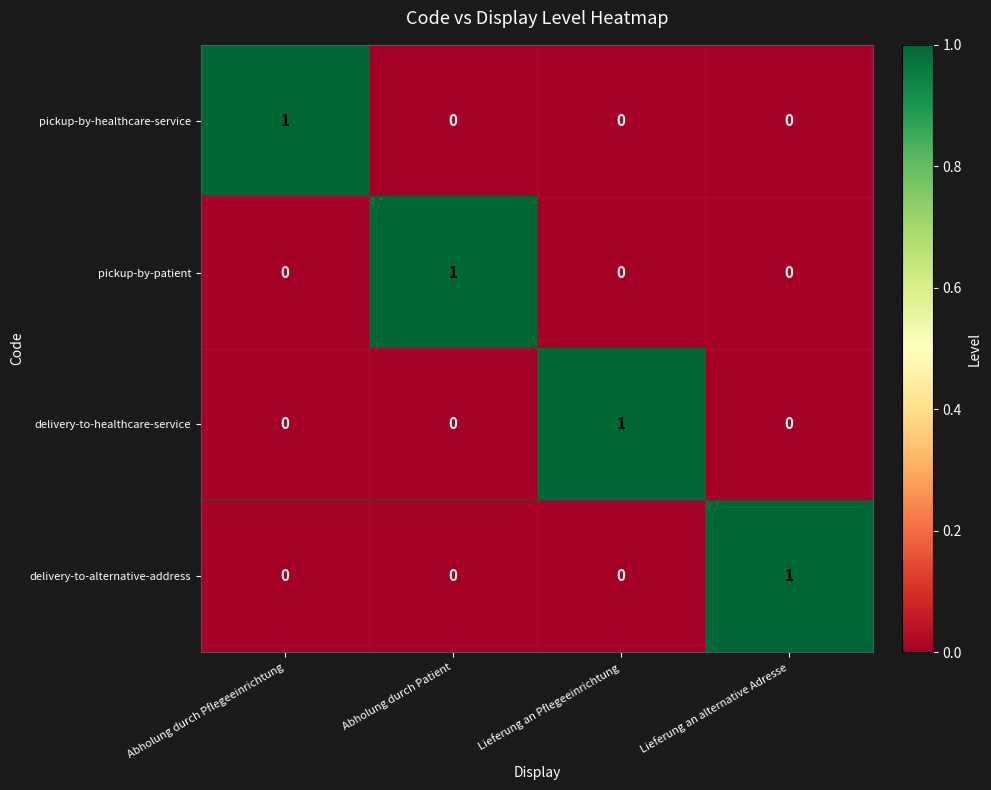

How many data points does each series have?

4